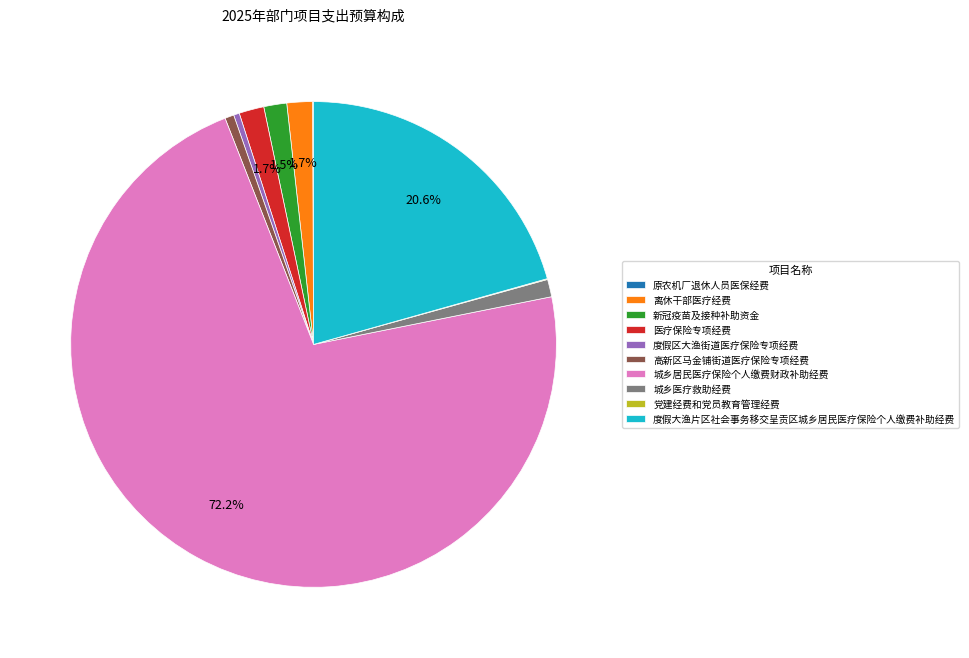

Is 城乡医疗救助经费 the majority of the pie?

No